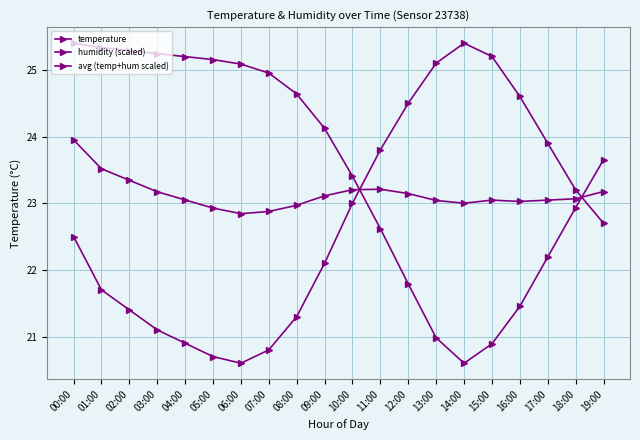

Is this an area chart (filled region under the line)?

No